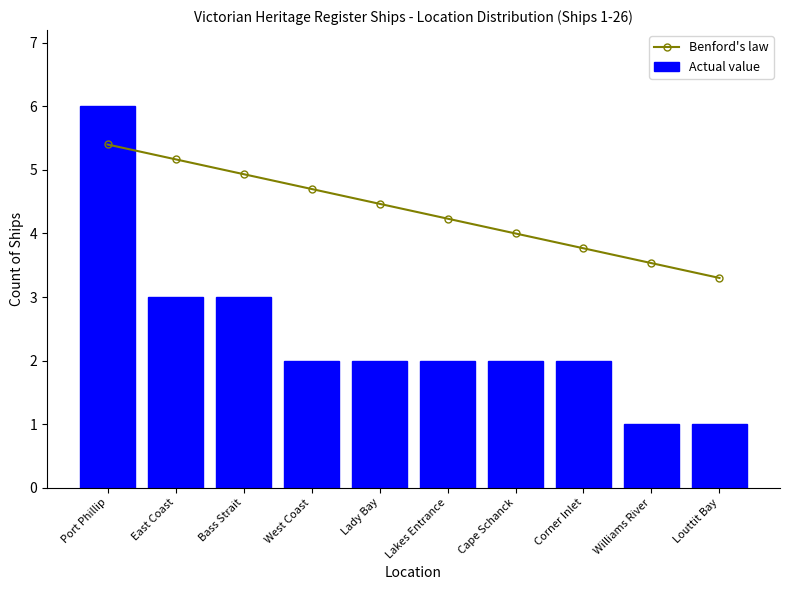

What is the minimum value for Actual value?

1